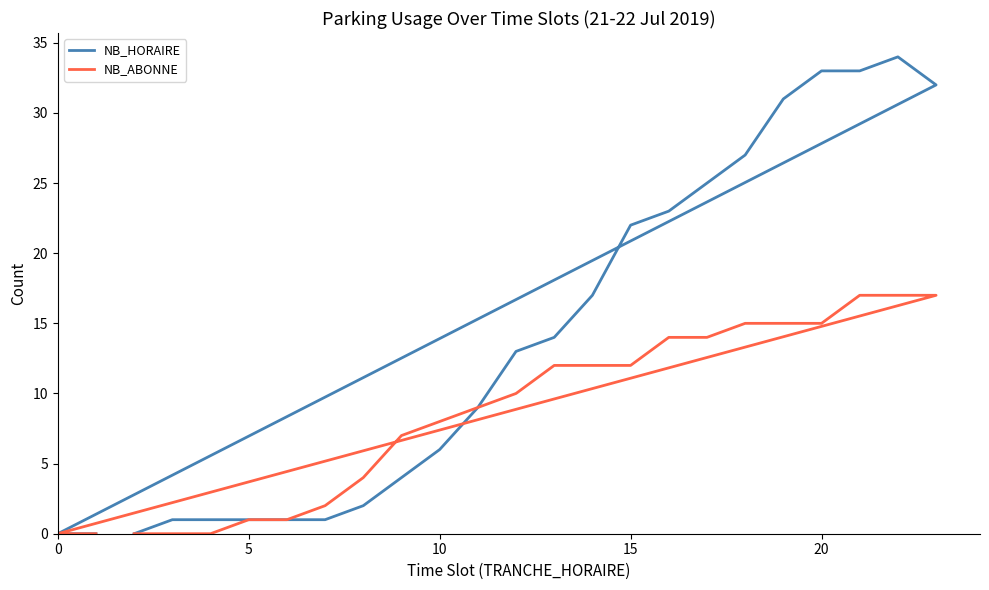

What is the maximum value shown in the chart?

34